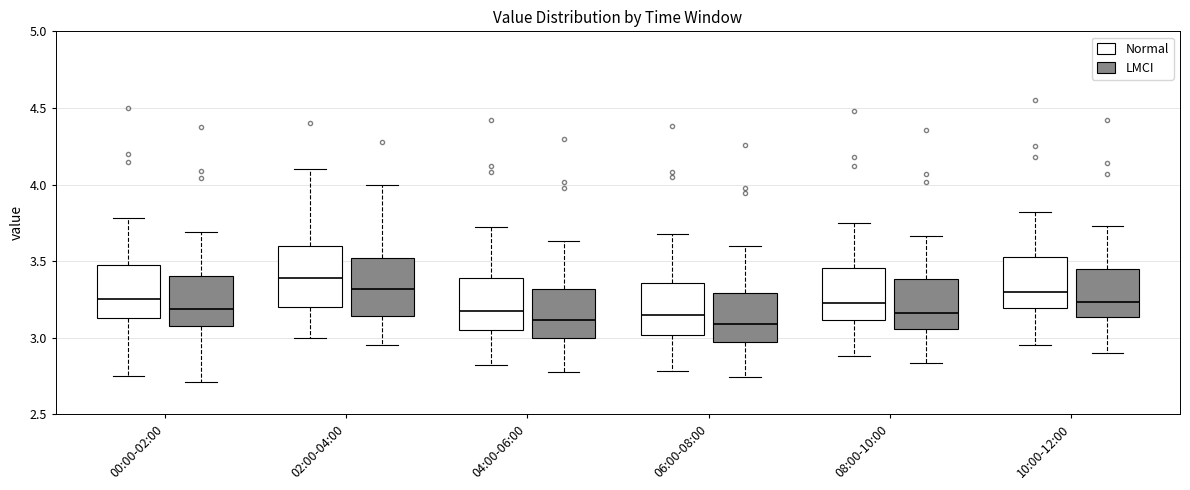

Reading left to right, read every box against the y-axis: the position of its median line, the range the box covers, and the ends of its whiskers. The values are not printed on the chart, so give them approximately, as read against the axis.

00:00-02:00 (Normal): median 3.25, box 3.15 to 3.50, whiskers 2.75 to 3.80
00:00-02:00 (LMCI): median 3.20, box 3.05 to 3.40, whiskers 2.70 to 3.70
02:00-04:00 (Normal): median 3.40, box 3.20 to 3.60, whiskers 3.00 to 4.10
02:00-04:00 (LMCI): median 3.30, box 3.15 to 3.50, whiskers 2.95 to 4.00
04:00-06:00 (Normal): median 3.20, box 3.05 to 3.40, whiskers 2.80 to 3.70
04:00-06:00 (LMCI): median 3.10, box 3.00 to 3.30, whiskers 2.80 to 3.65
06:00-08:00 (Normal): median 3.15, box 3.00 to 3.35, whiskers 2.80 to 3.70
06:00-08:00 (LMCI): median 3.10, box 2.95 to 3.30, whiskers 2.75 to 3.60
08:00-10:00 (Normal): median 3.25, box 3.10 to 3.45, whiskers 2.90 to 3.75
08:00-10:00 (LMCI): median 3.15, box 3.05 to 3.40, whiskers 2.85 to 3.65
10:00-12:00 (Normal): median 3.30, box 3.20 to 3.55, whiskers 2.95 to 3.80
10:00-12:00 (LMCI): median 3.25, box 3.15 to 3.45, whiskers 2.90 to 3.75